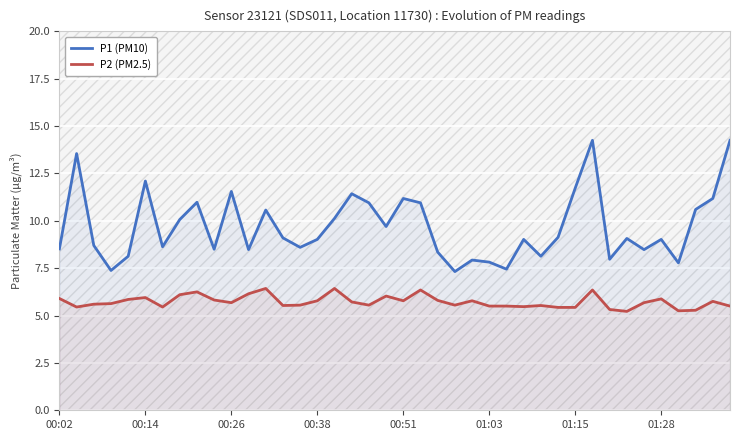

How many lines are shown in the chart?

2